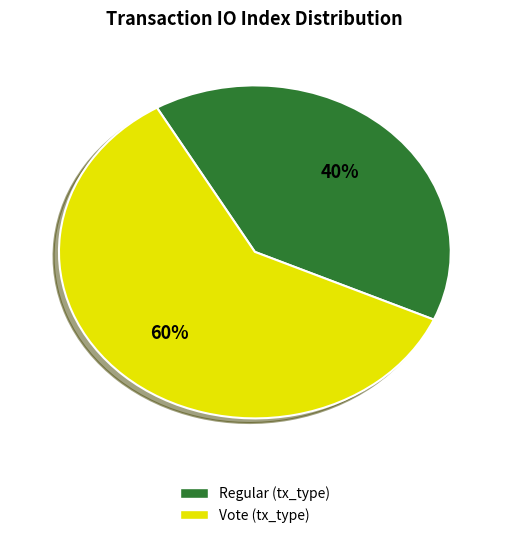

Does any single category account for the majority?

Yes